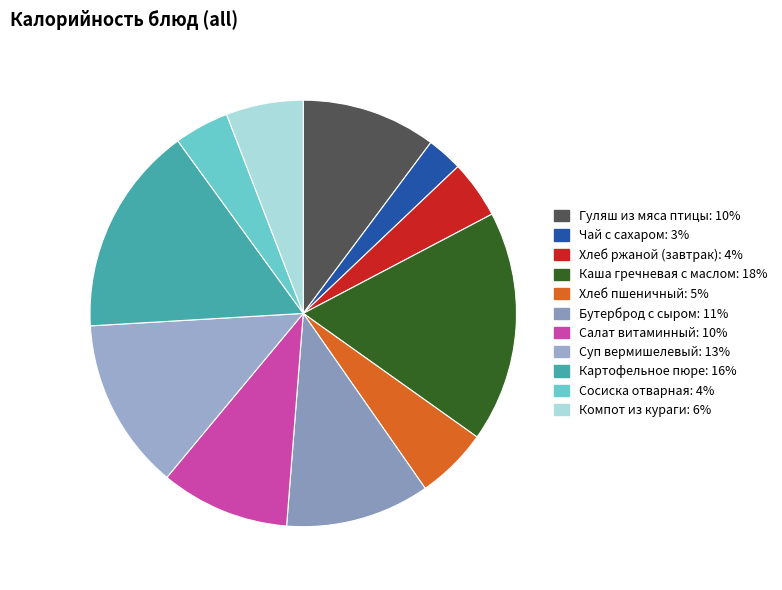

Which has a higher value, Каша гречневая с маслом or Чай с сахаром?

Каша гречневая с маслом